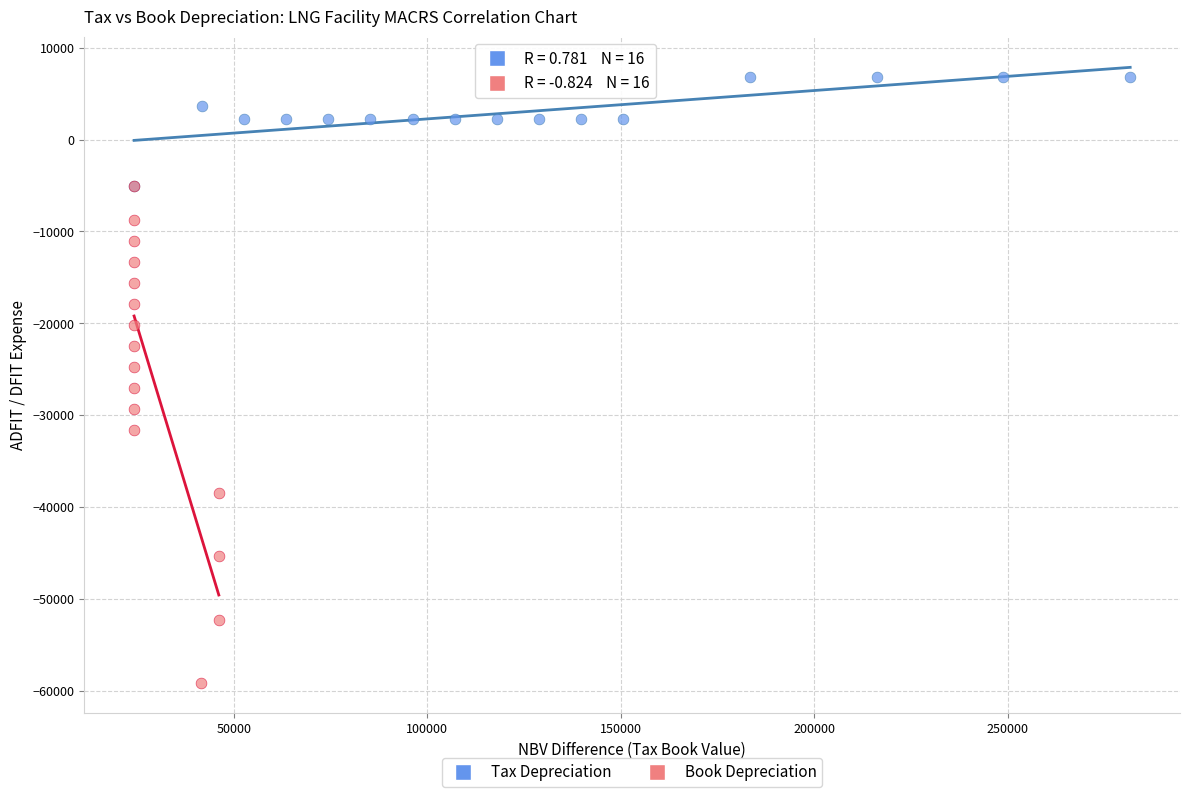

Which series contains the highest Y value?

Tax Depreciation